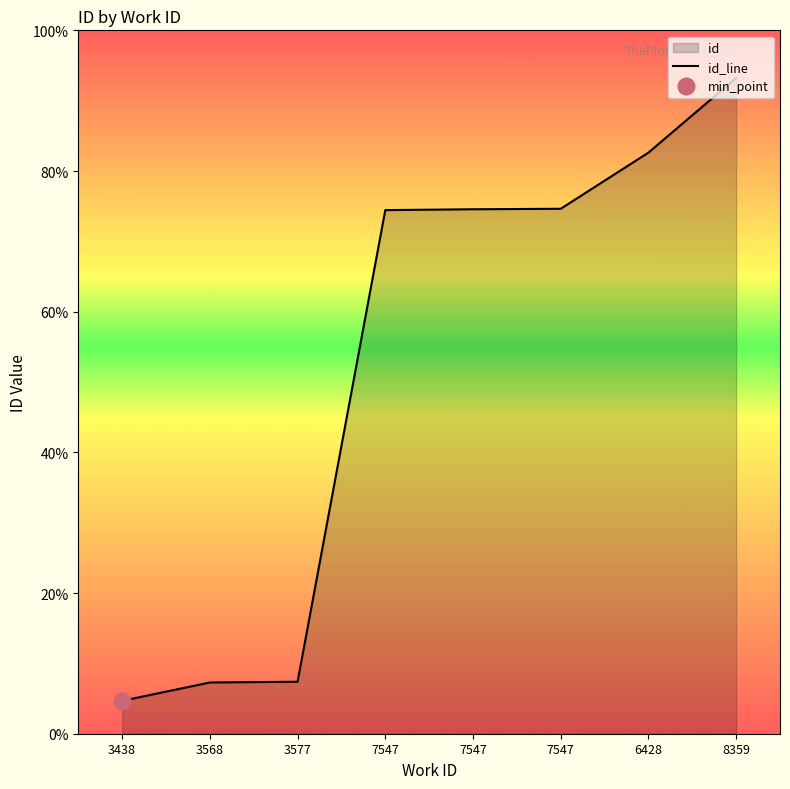

Between 7547 and 7547, which is larger?

7547